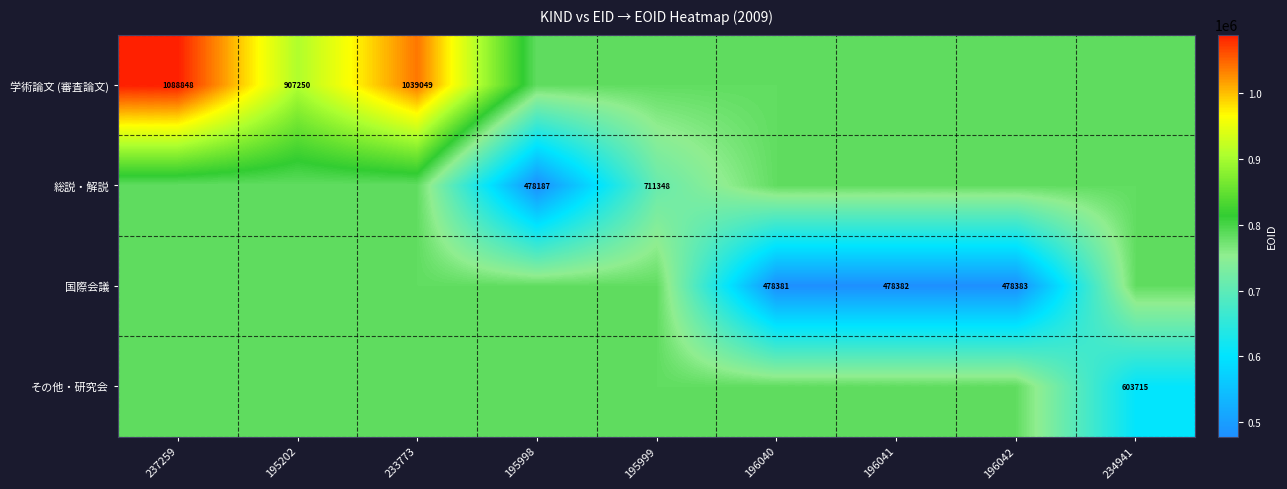

What is the difference between the maximum and minimum values in the 学術論文 (審査論文) series?

305330.5